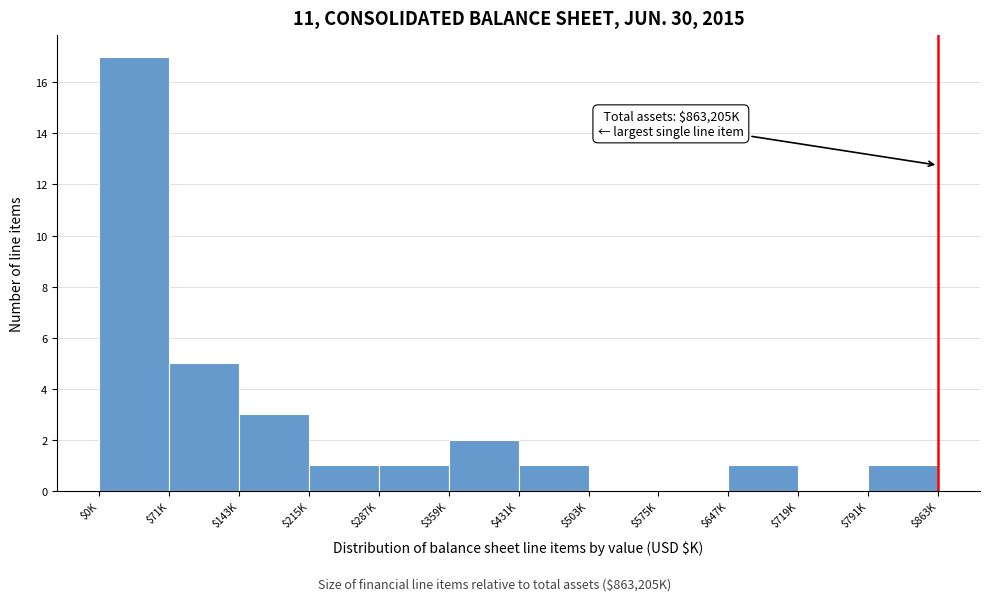

What is the maximum value shown in the chart?

17